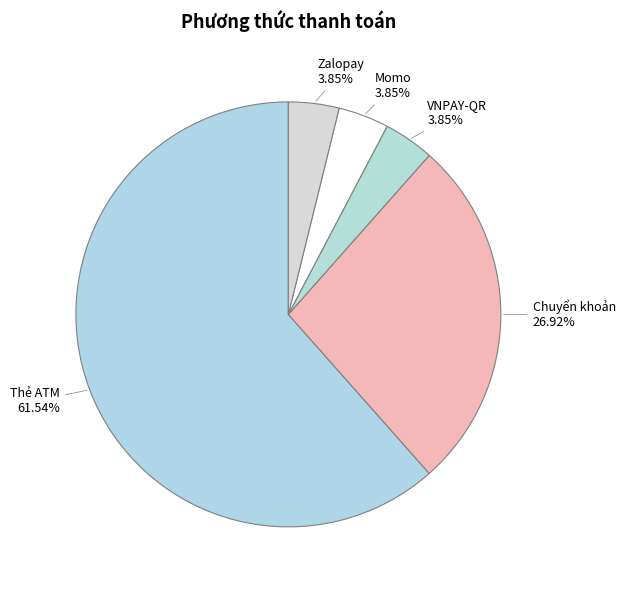

How many slices are in this pie chart?

5